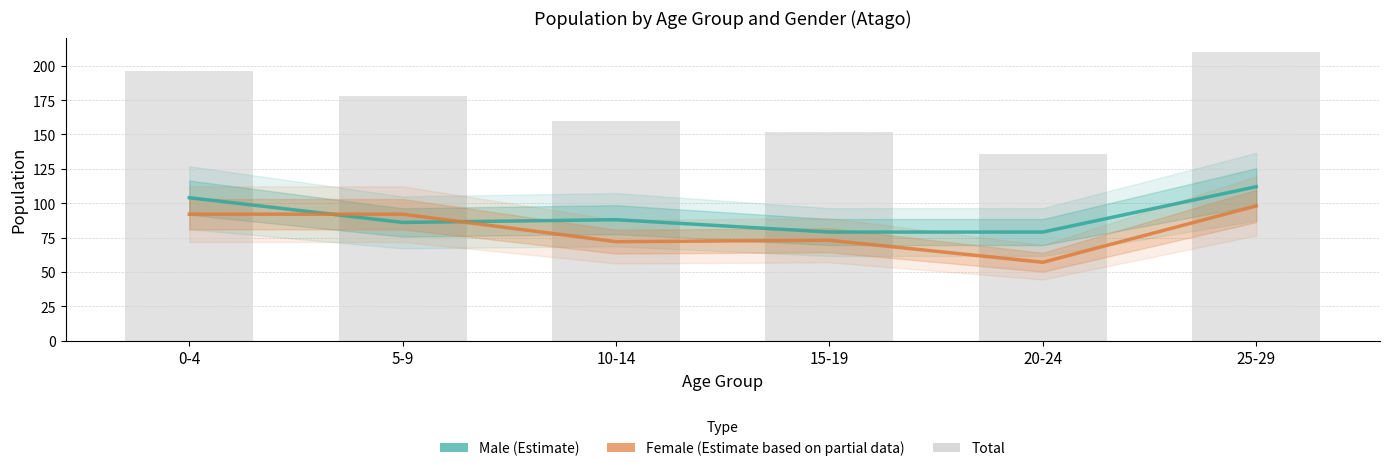

What is the minimum value shown in the chart?

57